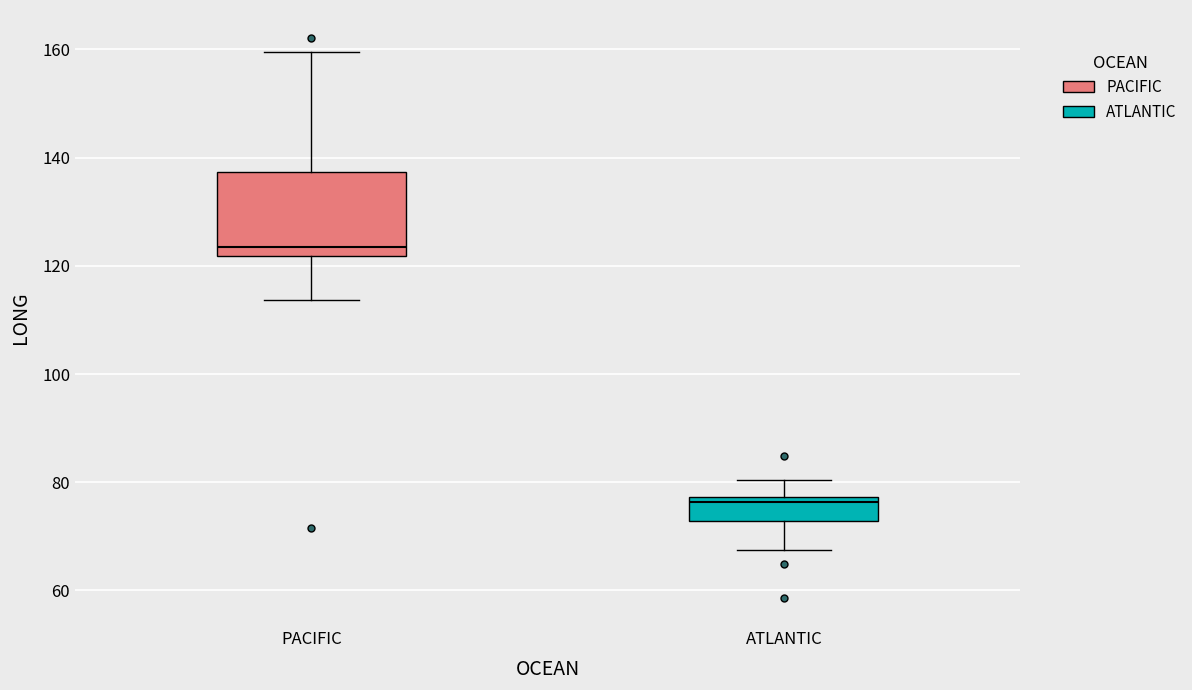

Which box's median line is the lowest?

ATLANTIC